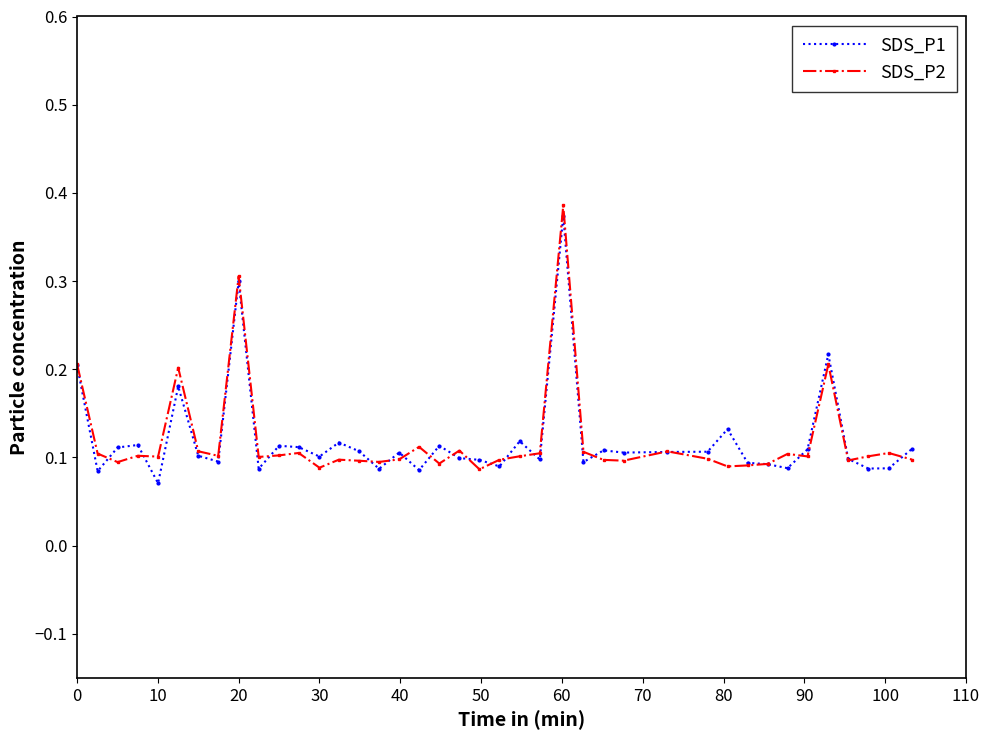

Count the SDS_P1 values in the range 0 to 1.

40